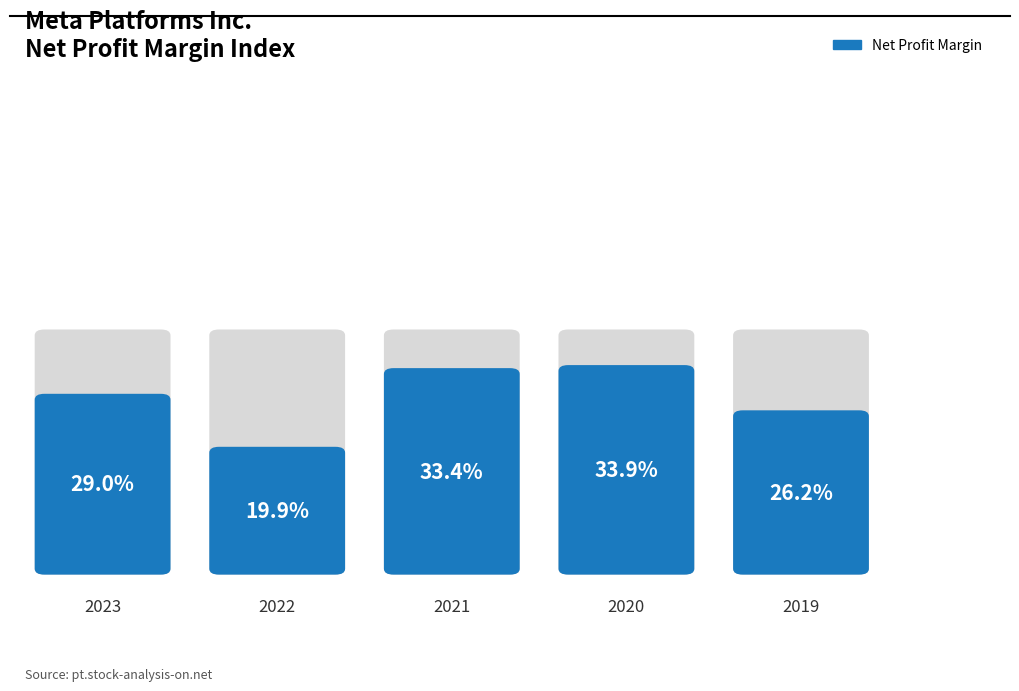

Reading right to left, extract all data points from this chart.

2019=0.3	2020=0.3	2021=0.3	2022=0.2	2023=0.3